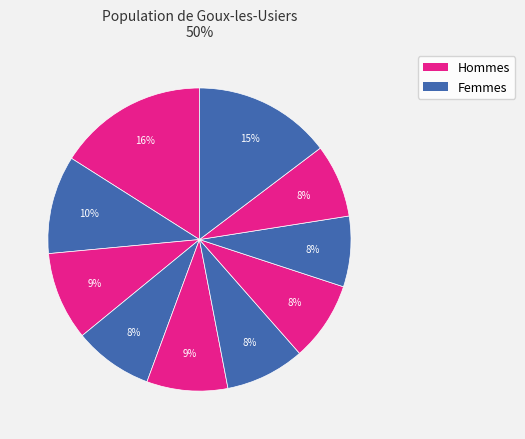

Count the number of slices in the pie.

10